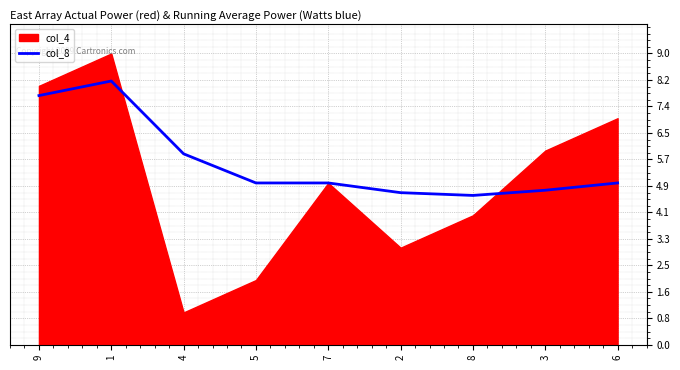

True or false: col_8 has a value of 8.2 at 1.

True